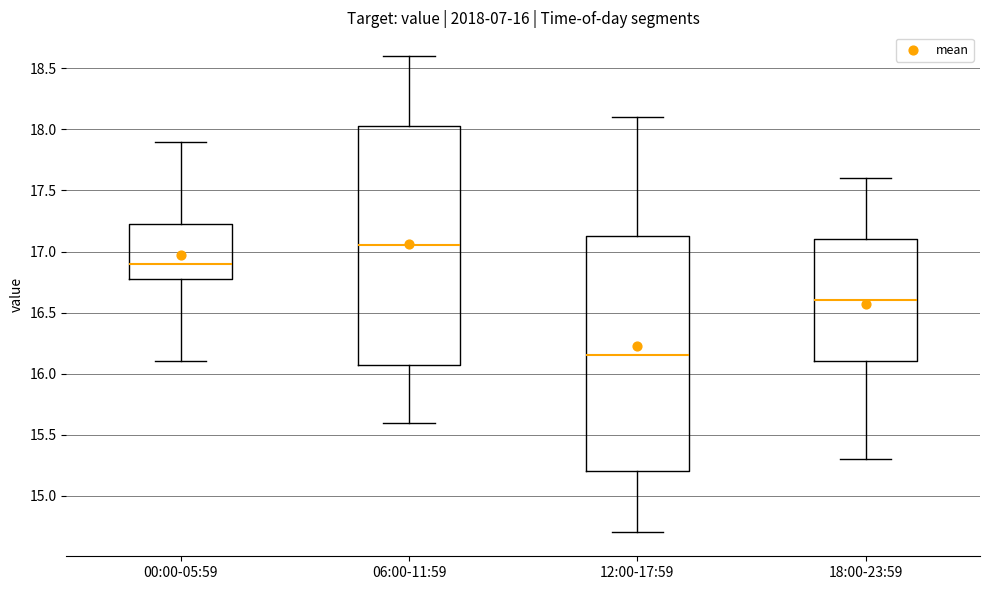

Which box has the lowest median line?

12:00-17:59